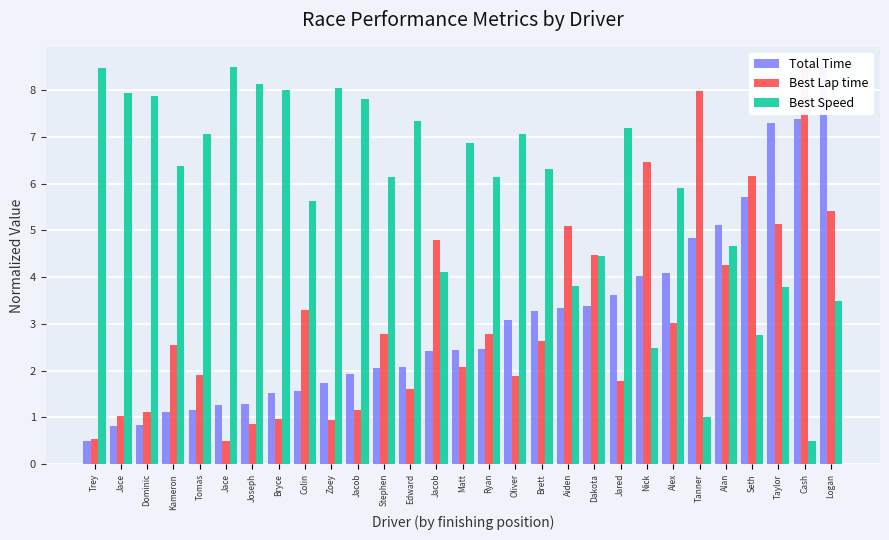

Reading right to left, extract all data points from this chart.

Total Time: Logan=8.5	Cash=7.4	Taylor=7.3	Seth=5.7	Alan=5.1	Tanner=4.8	Alex=4.1	Nick=4.0	Jared=3.6	Dakota=3.4	Aiden=3.3	Brett=3.3	Oliver=3.1	Ryan=2.5	Matt=2.4	Jacob=2.4	Edward=2.1	Stephen=2.1	Jacob=1.9	Zoey=1.7	Colin=1.6	Bryce=1.5	Joseph=1.3	Jace=1.3	Tomas=1.2	Kameron=1.1	Dominic=0.8	Jace=0.8	Trey=0.5
Best Lap time: Logan=5.4	Cash=8.5	Taylor=5.1	Seth=6.2	Alan=4.3	Tanner=8.0	Alex=3.0	Nick=6.5	Jared=1.8	Dakota=4.5	Aiden=5.1	Brett=2.6	Oliver=1.9	Ryan=2.8	Matt=2.1	Jacob=4.8	Edward=1.6	Stephen=2.8	Jacob=1.2	Zoey=0.9	Colin=3.3	Bryce=1.0	Joseph=0.9	Jace=0.5	Tomas=1.9	Kameron=2.6	Dominic=1.1	Jace=1.0	Trey=0.5
Best Speed: Logan=3.5	Cash=0.5	Taylor=3.8	Seth=2.8	Alan=4.7	Tanner=1.0	Alex=5.9	Nick=2.5	Jared=7.2	Dakota=4.4	Aiden=3.8	Brett=6.3	Oliver=7.1	Ryan=6.1	Matt=6.9	Jacob=4.1	Edward=7.3	Stephen=6.1	Jacob=7.8	Zoey=8.0	Colin=5.6	Bryce=8.0	Joseph=8.1	Jace=8.5	Tomas=7.1	Kameron=6.4	Dominic=7.9	Jace=7.9	Trey=8.5